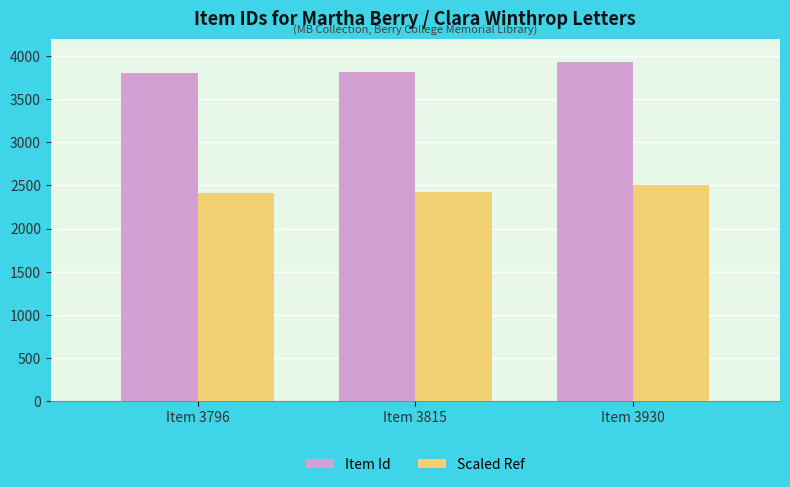

What are all the series names shown in the legend?

Item Id, Scaled Ref